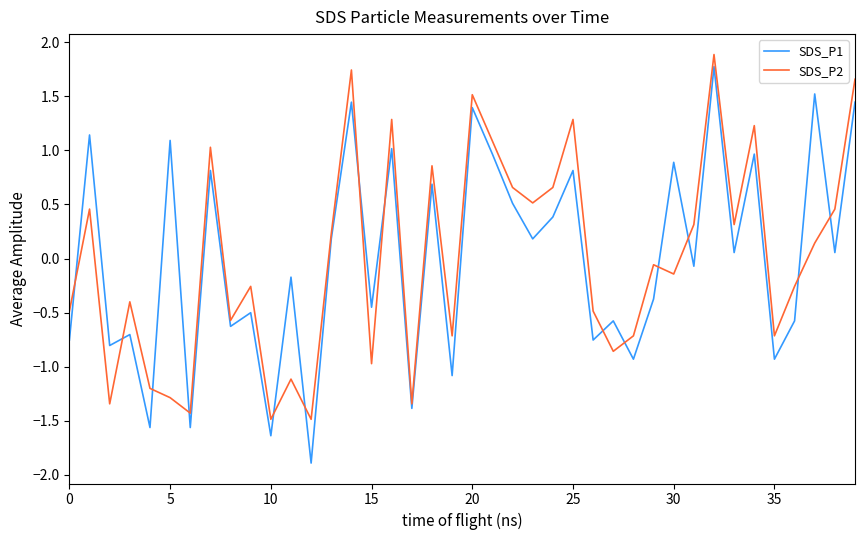

Does the chart display data point markers on the line(s)?

No